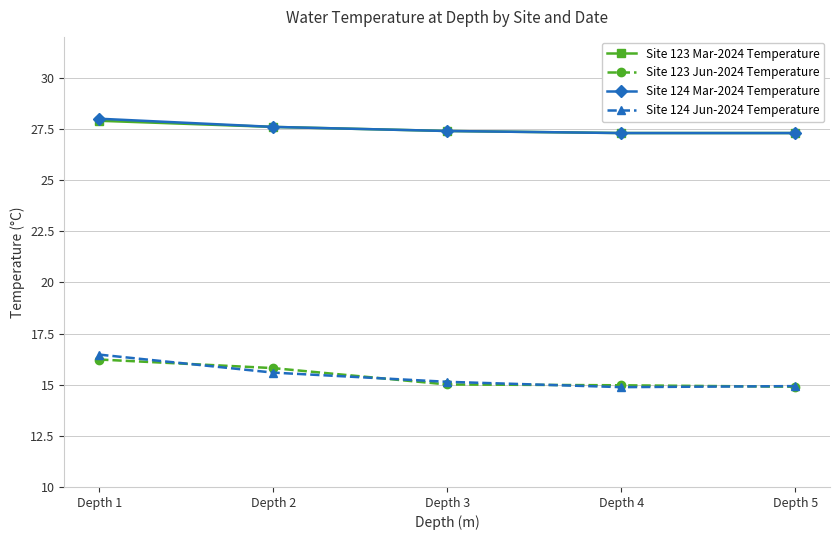

Count the number of data series in this chart.

4